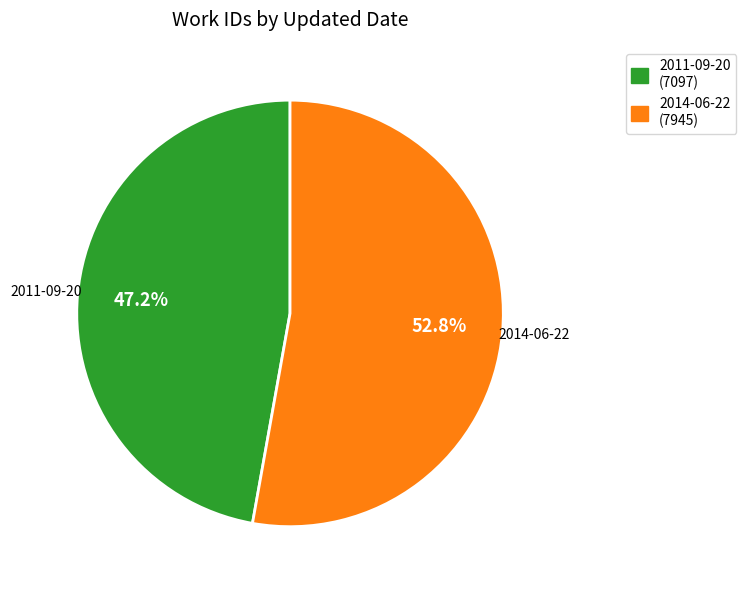

Is it true that 2014-06-22 is 53% of the pie?

True